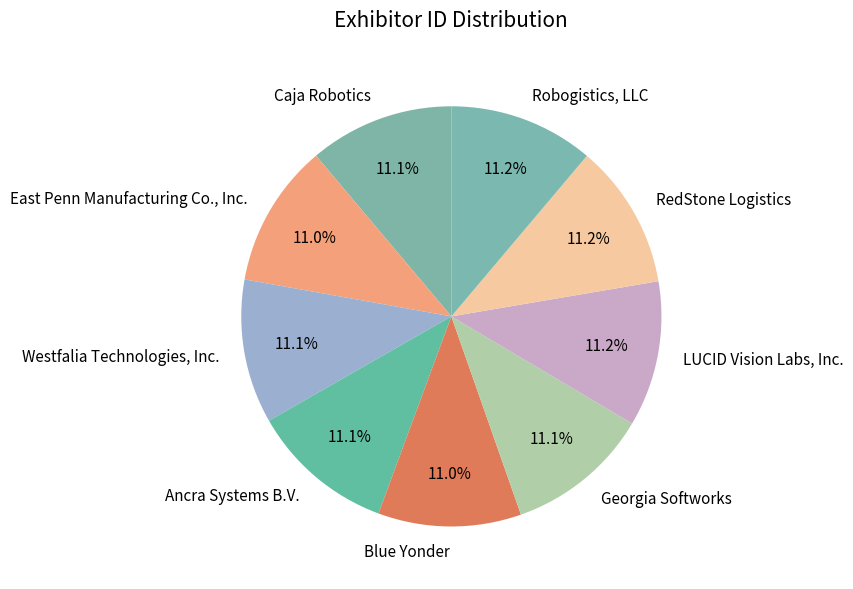

What is the ratio of the value at LUCID Vision Labs, Inc. to the value at RedStone Logistics?

1.0